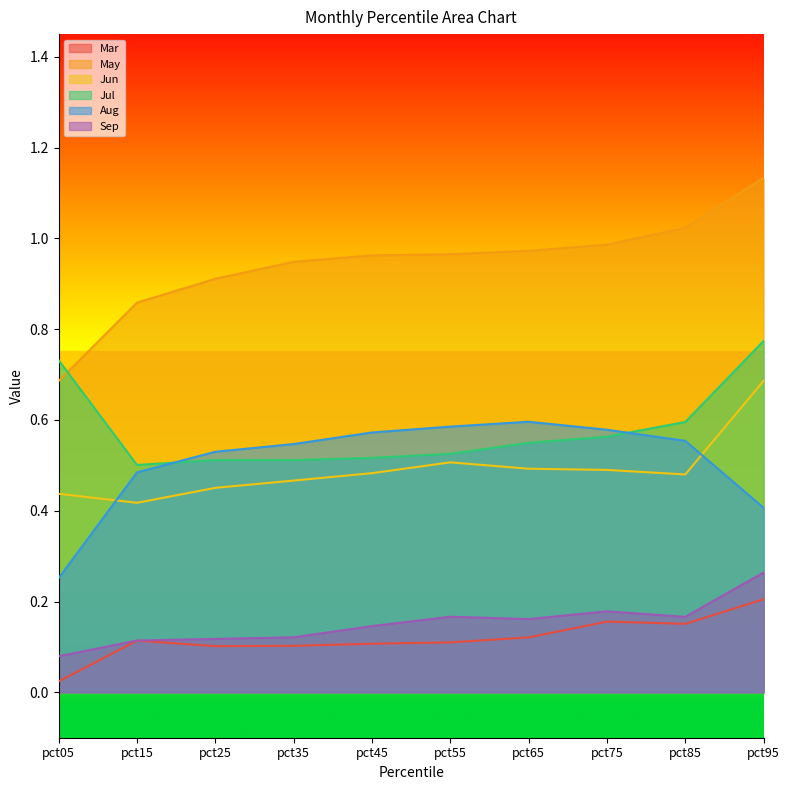

Rank the categories by Aug value from lowest to highest.

pct05, pct95, pct15, pct25, pct35, pct85, pct45, pct75, pct55, pct65